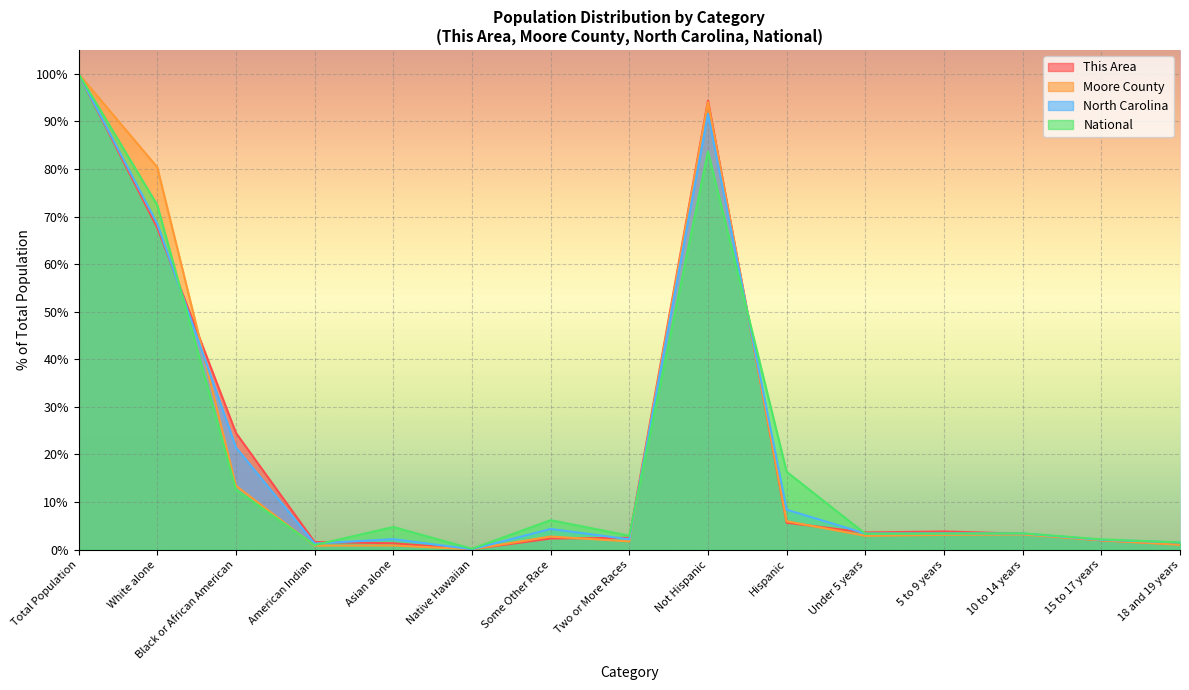

After their last crossing, which series has the higher values: This Area or Moore County?

This Area